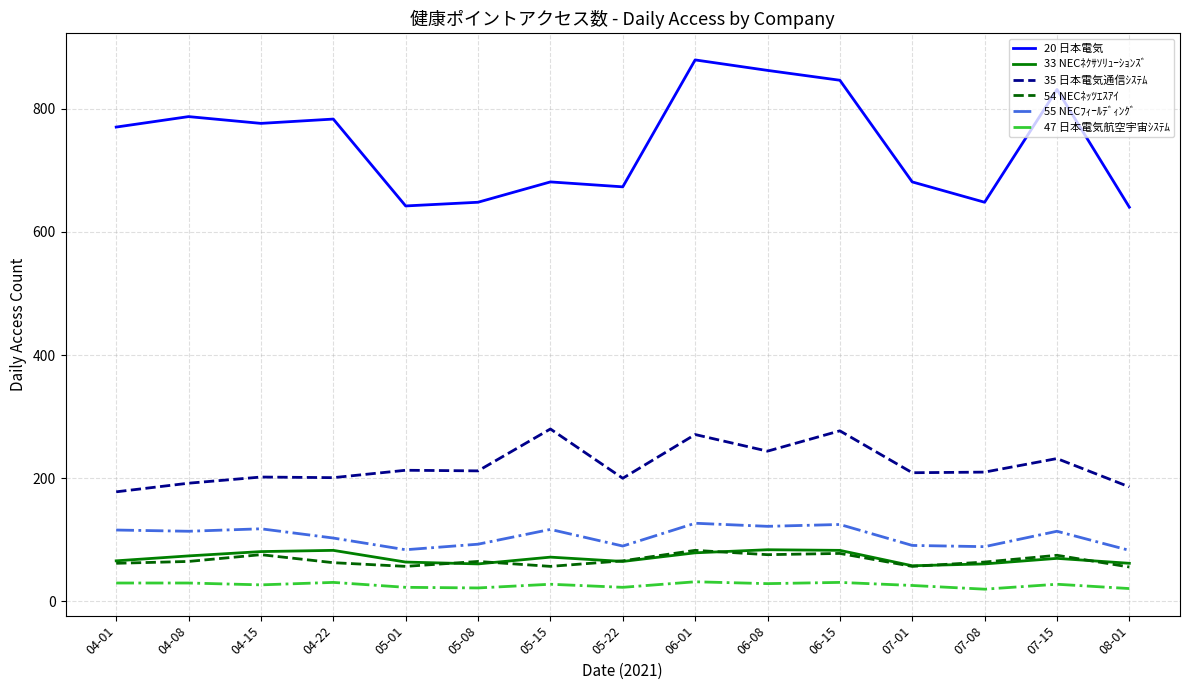

True or false: 47 日本電気航空宇宙ｼｽﾃﾑ and 54 NECﾈｯﾂｴｽｱｲ cross at least once.

False